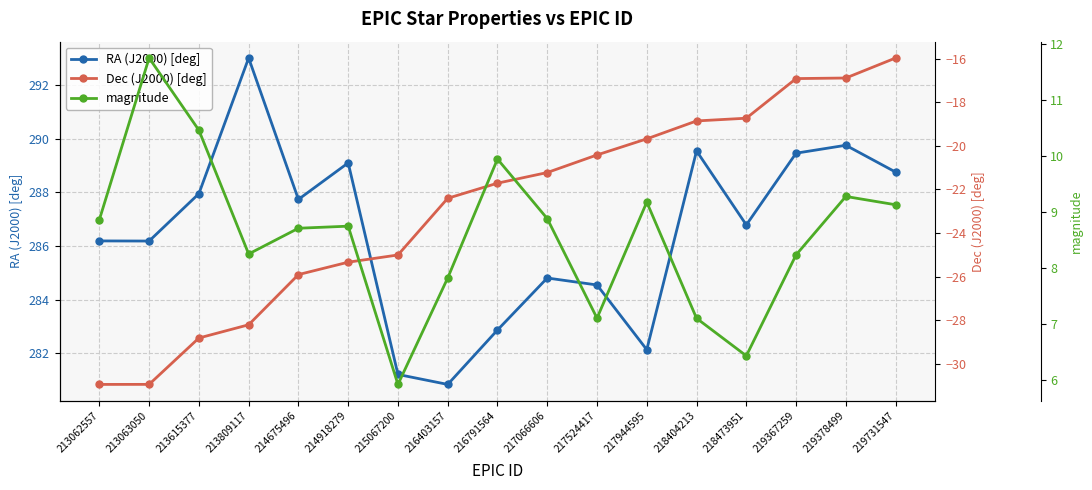

Reading left to right, what are all the values shown in this chart?

RA (J2000) [deg]: 286.2	286.2	288.0	293.0	287.7	289.1	281.2	280.8	282.9	284.8	284.5	282.1	289.5	286.8	289.5	289.8	288.8
Dec (J2000) [deg]: -30.9	-30.9	-28.8	-28.2	-25.9	-25.3	-25.0	-22.4	-21.7	-21.2	-20.4	-19.7	-18.9	-18.7	-16.9	-16.9	-16.0
magnitude: 8.9	11.7	10.5	8.2	8.7	8.7	5.9	7.8	9.9	8.9	7.1	9.2	7.1	6.4	8.2	9.3	9.1